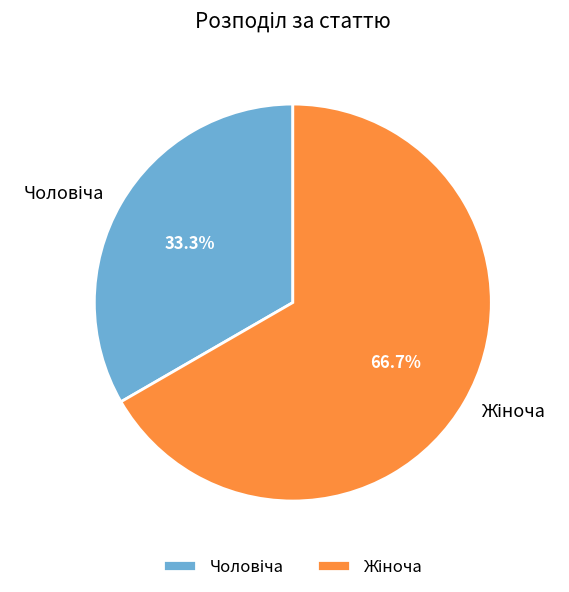

Is there any slice that represents more than half of the pie?

Yes